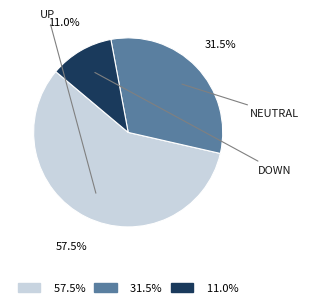

Approximately how many times larger is the value at 11.0% compared to 31.5%?

0.3